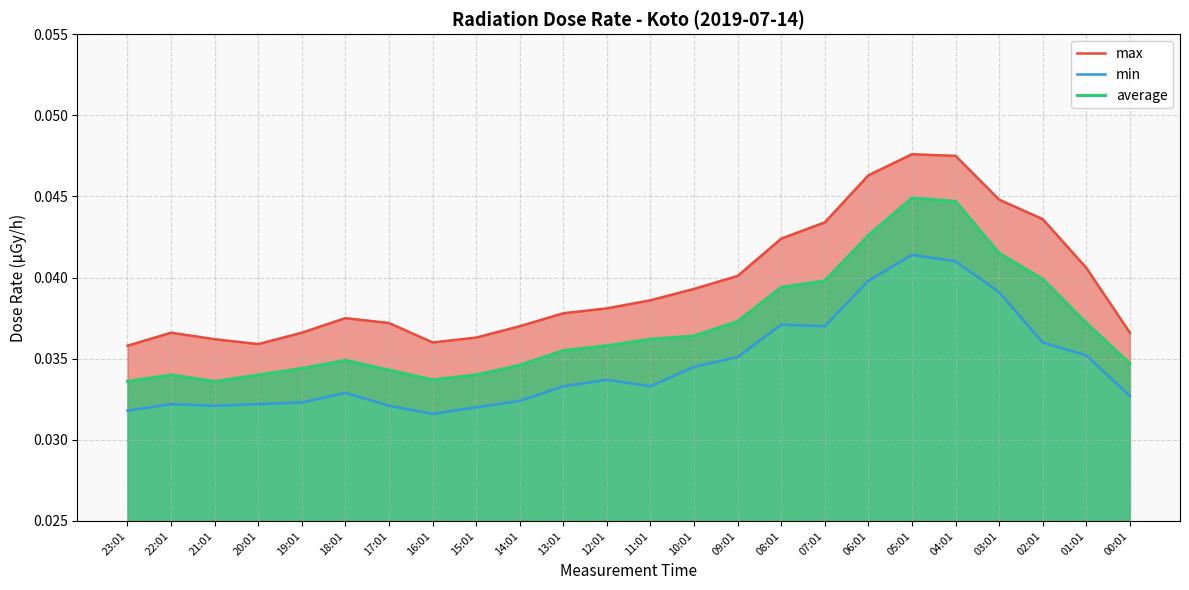

Which series has the largest total across all categories?

max